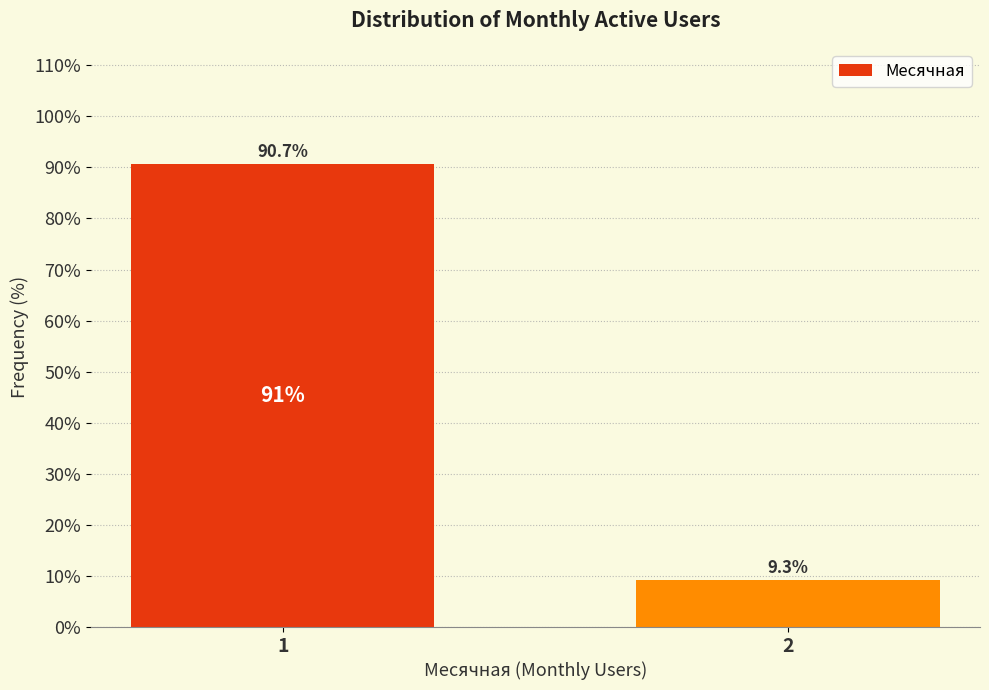

Reading left to right, extract all data points from this chart.

1=90.7	2=9.3